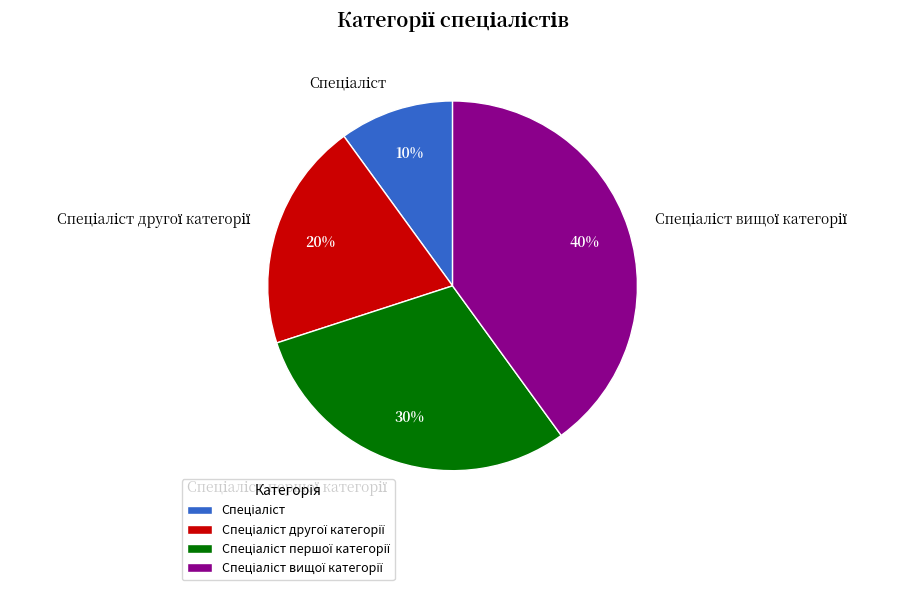

How many segments does this pie chart have?

4